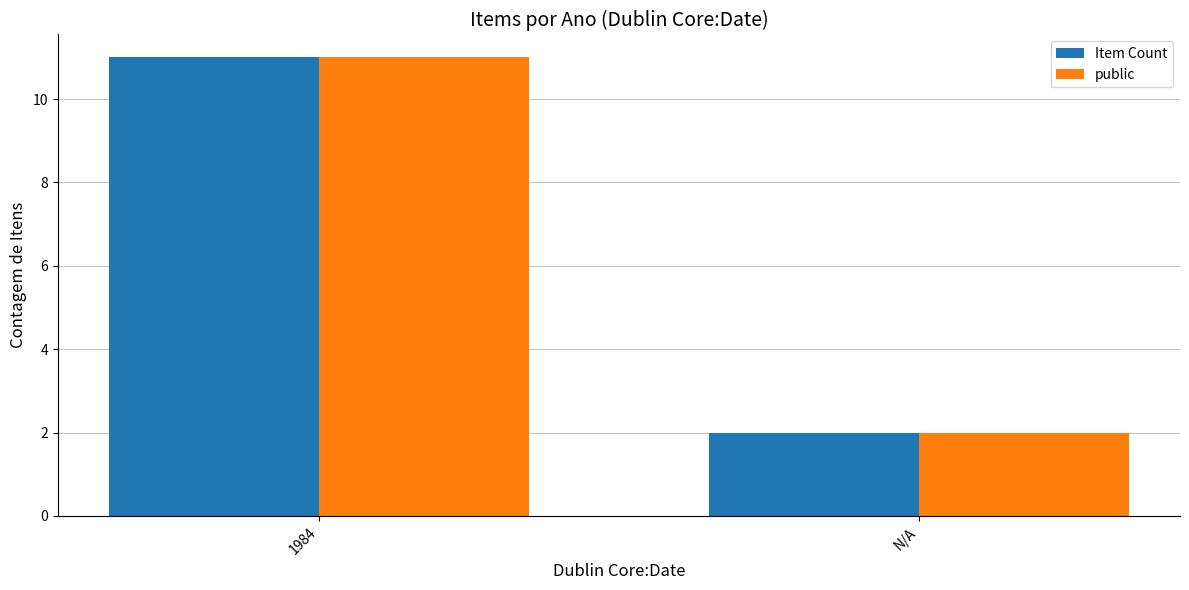

Which label corresponds to the largest value in the chart?

1984